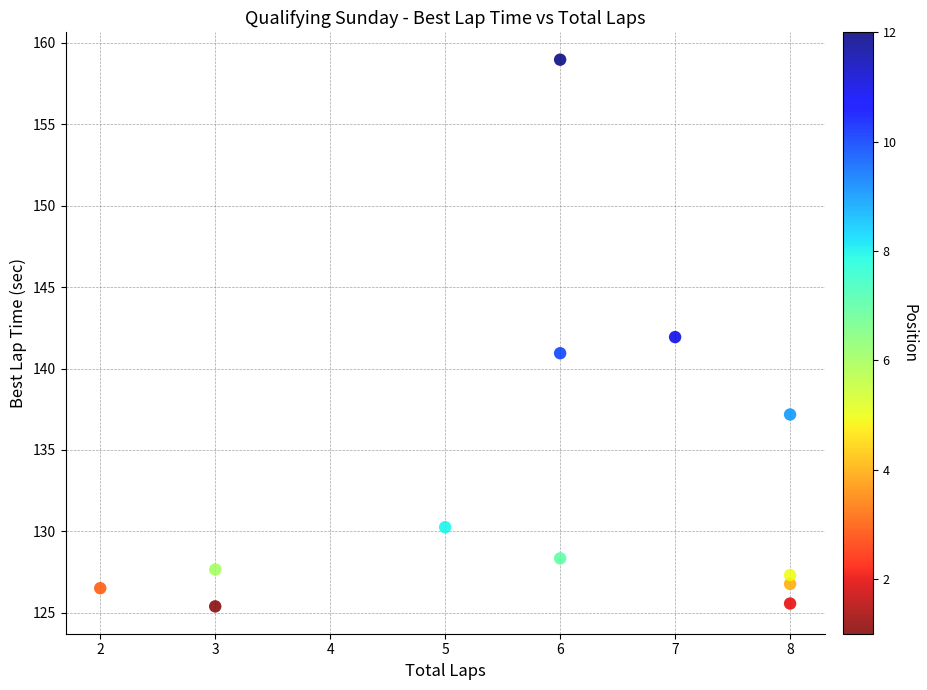

What is the range of Y values (max minus min)?

33.6